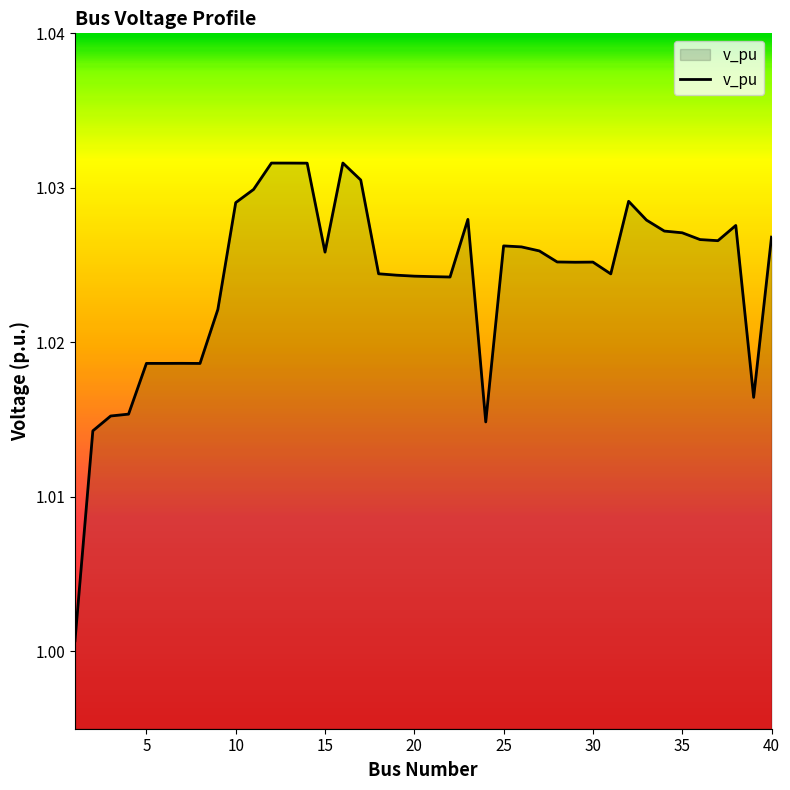

Is this an area chart (filled region under the line)?

Yes